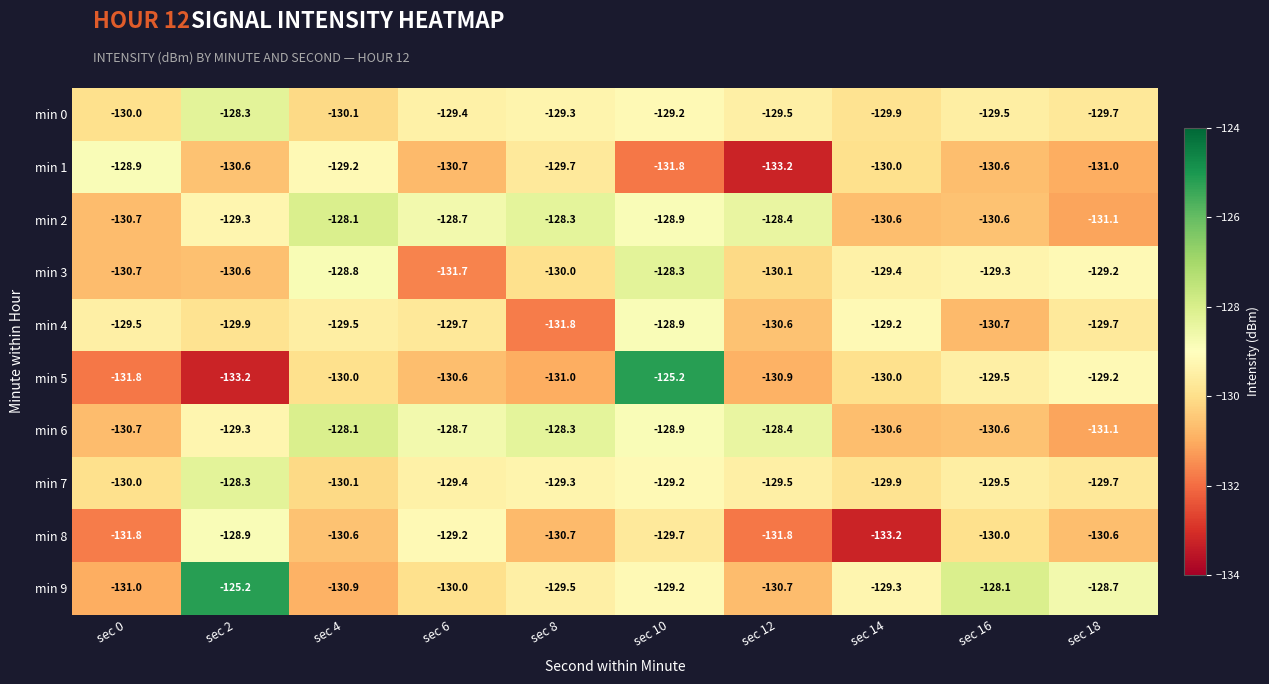

Which category has the highest value in the min 5 series?

sec 10